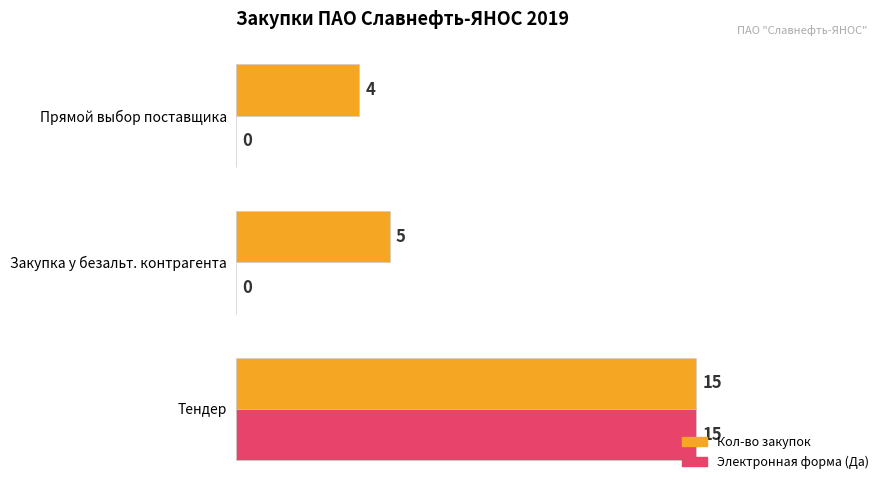

True or false: Электронная форма (Да) has a value of -9 at Закупка у безальт. контрагента.

False